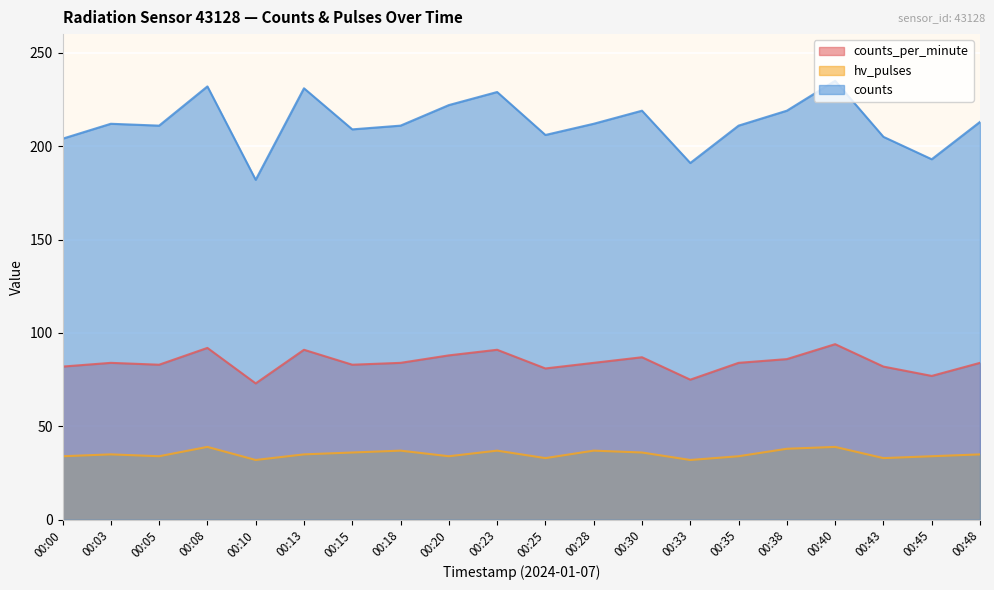

Rank the series by their average value, from lowest to highest.

hv_pulses, counts_per_minute, counts